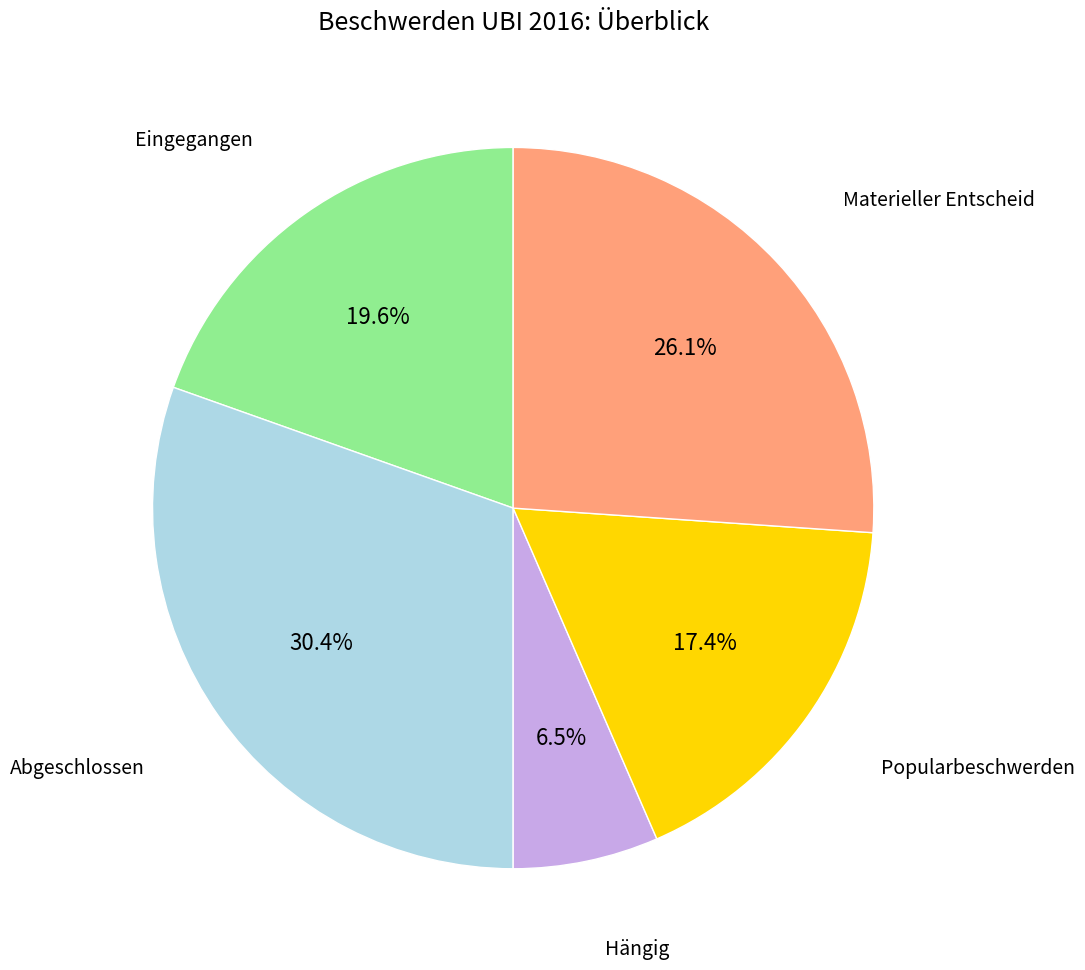

Is there a majority slice in this chart?

No